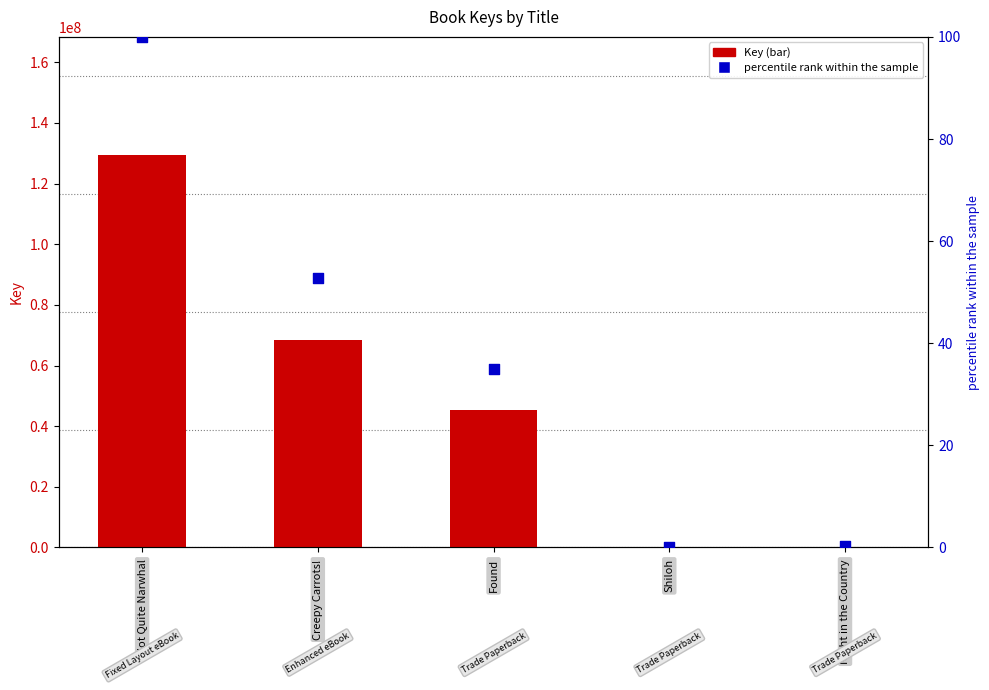

Which series reaches the maximum Y coordinate?

Key